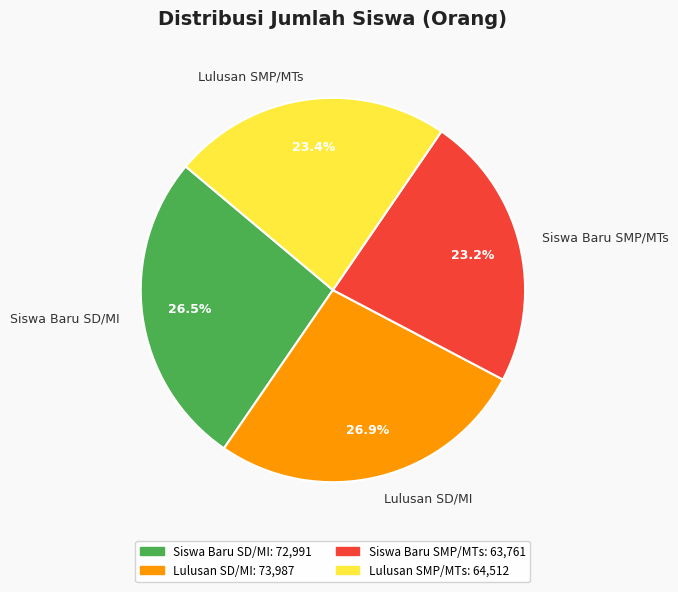

How much of the chart is everything except Lulusan SD/MI?

73.1%